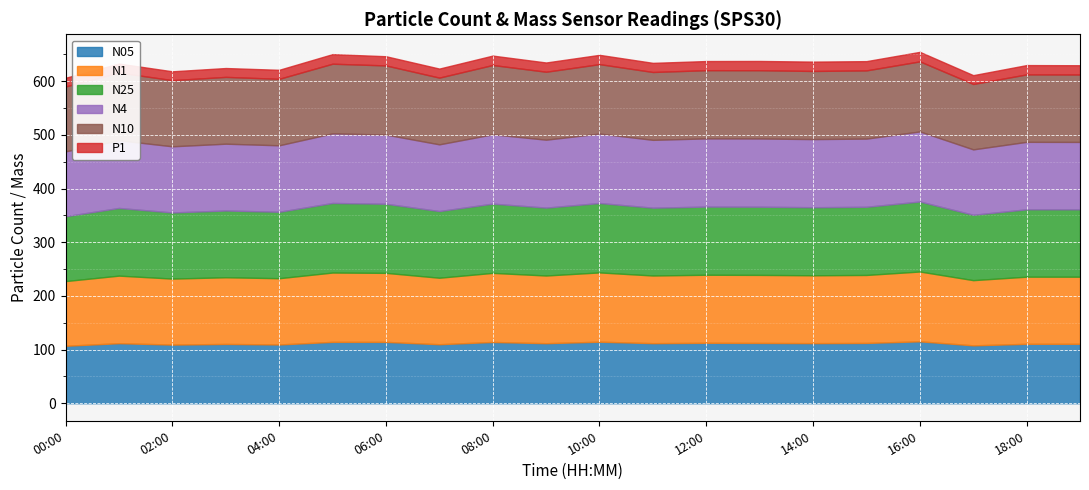

Which category has the lowest value across all series?

00:00